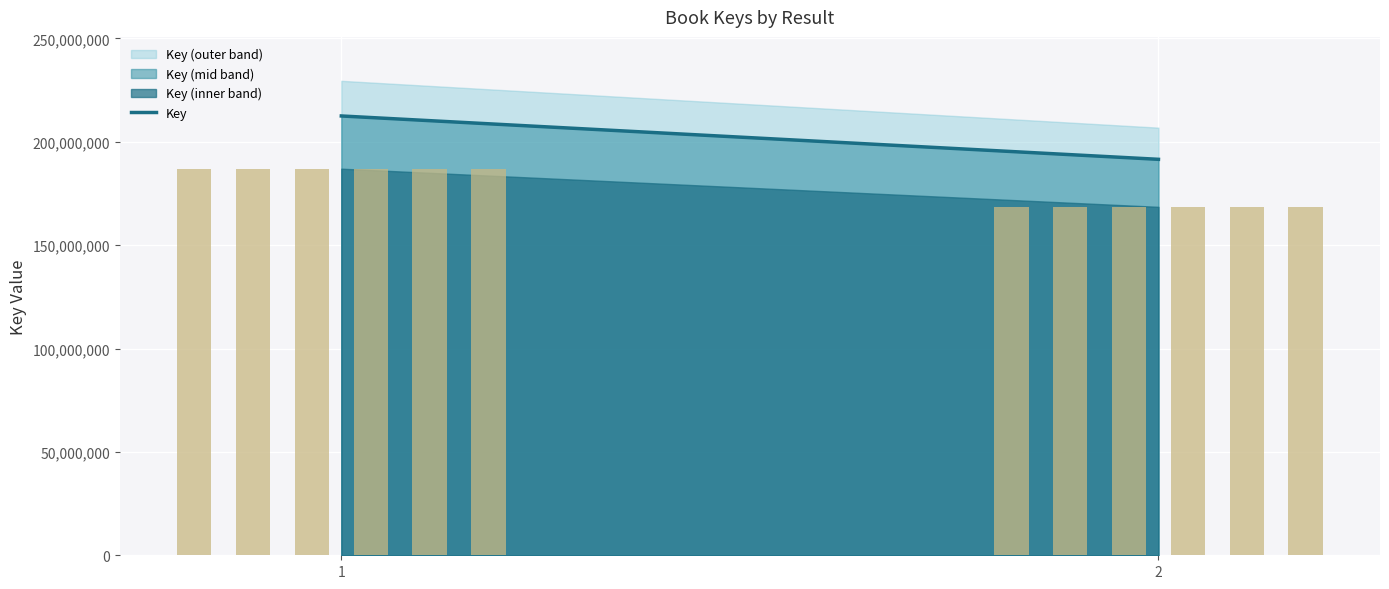

What value does the data have at 2, to the nearest 100?

191497900